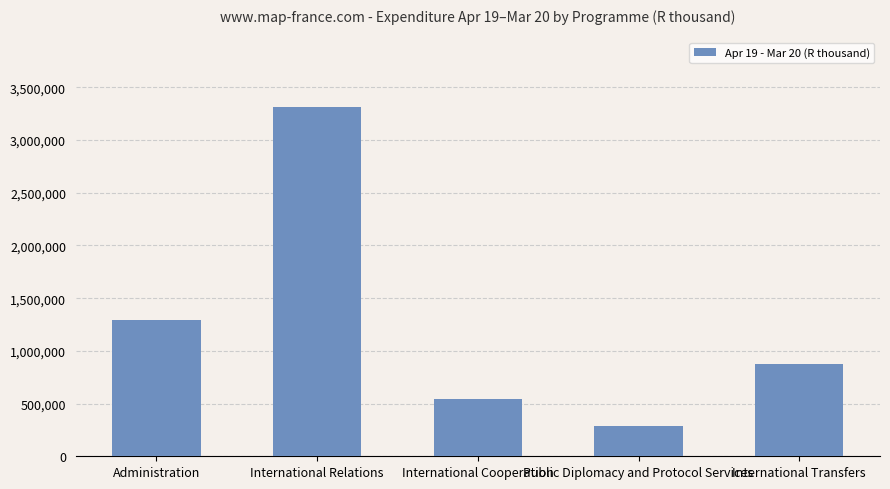

Reading right to left, transcribe all the data shown in this chart.

International Transfers=871050	Public Diplomacy and Protocol Services=289046	International Cooperation=541104	International Relations=3311715	Administration=1294910